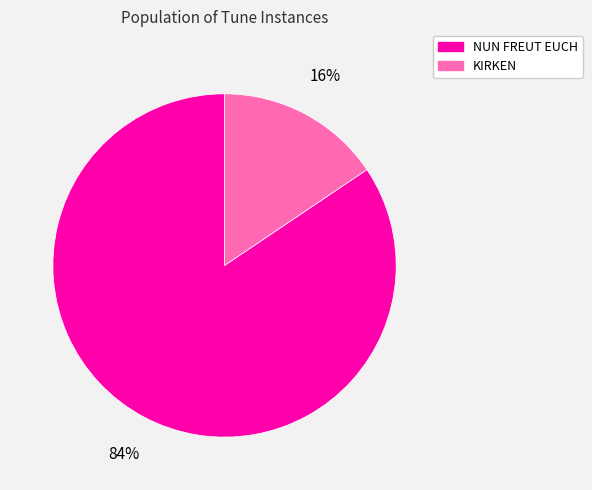

True or false: NUN FREUT EUCH accounts for 77% of the total.

False